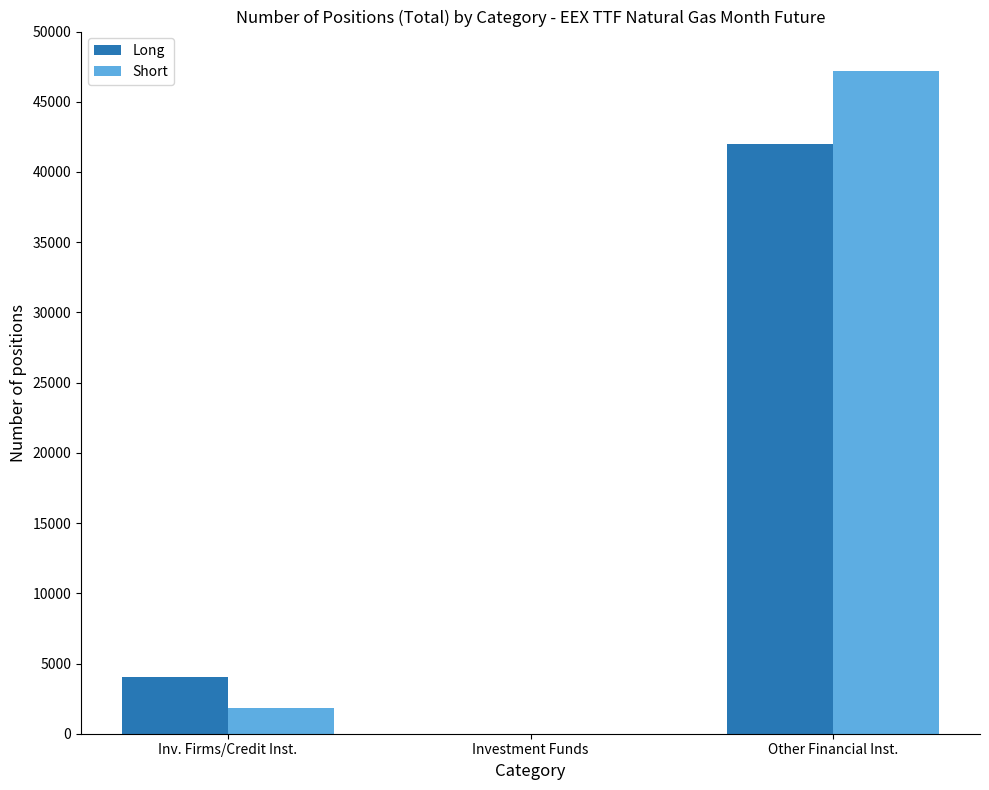

Is it true that Long equals 72624.6 at Other Financial Inst.?

False